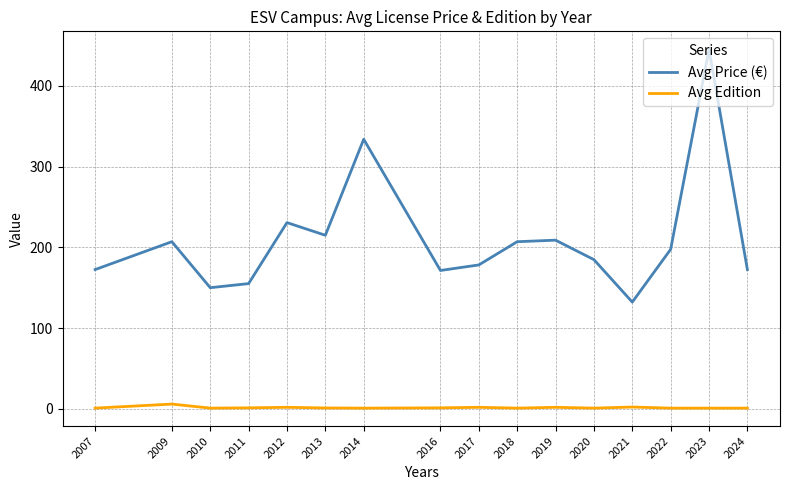

At which label does Avg Price (€) reach its minimum?

2021